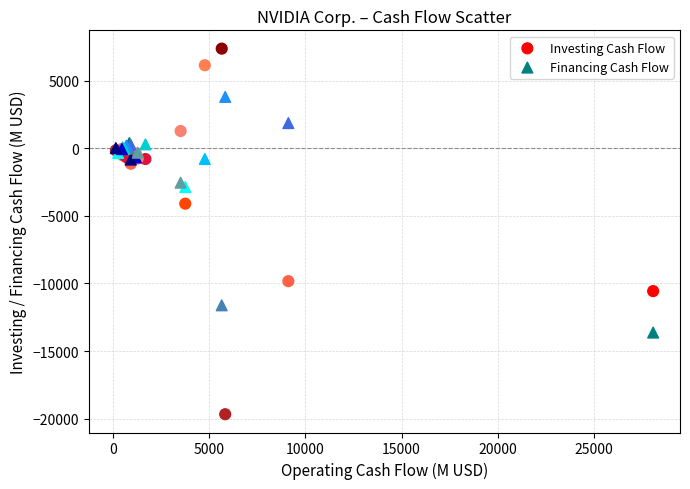

Which series contains the lowest Y value?

Investing Cash Flow